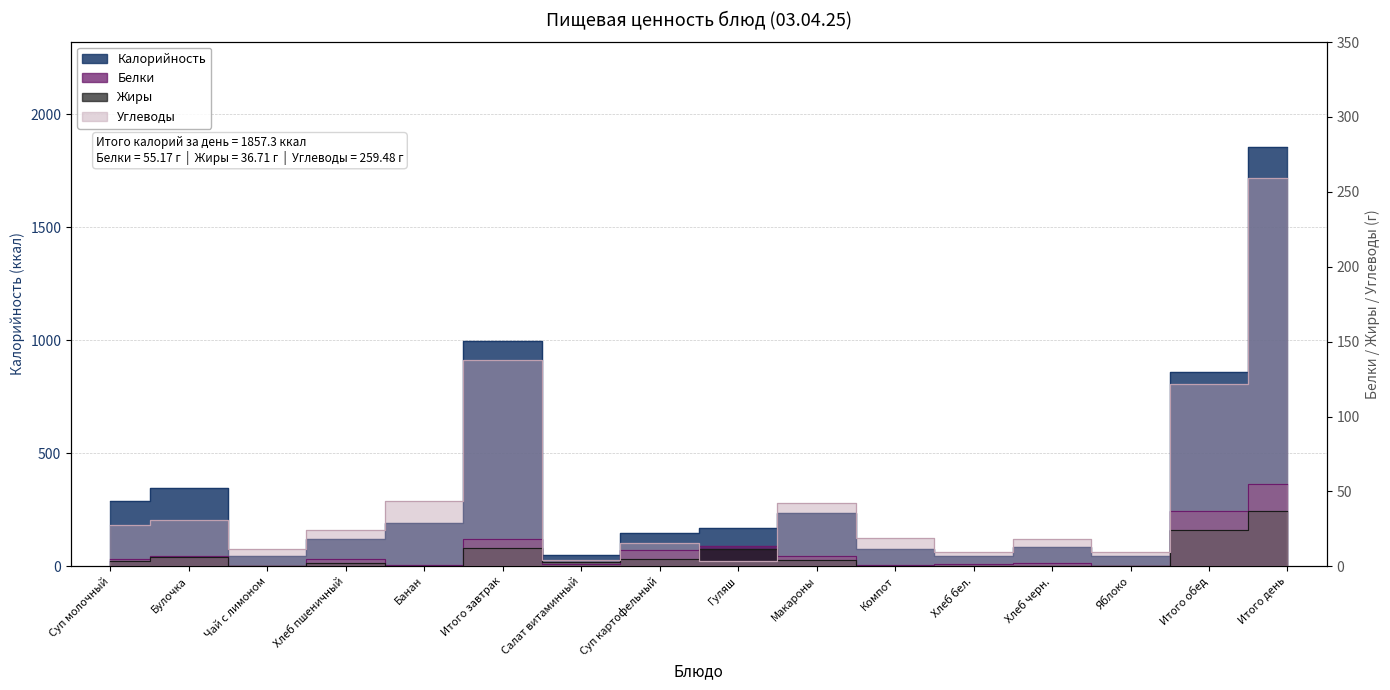

What is the difference between the highest and lowest values at Булочка?

342.0